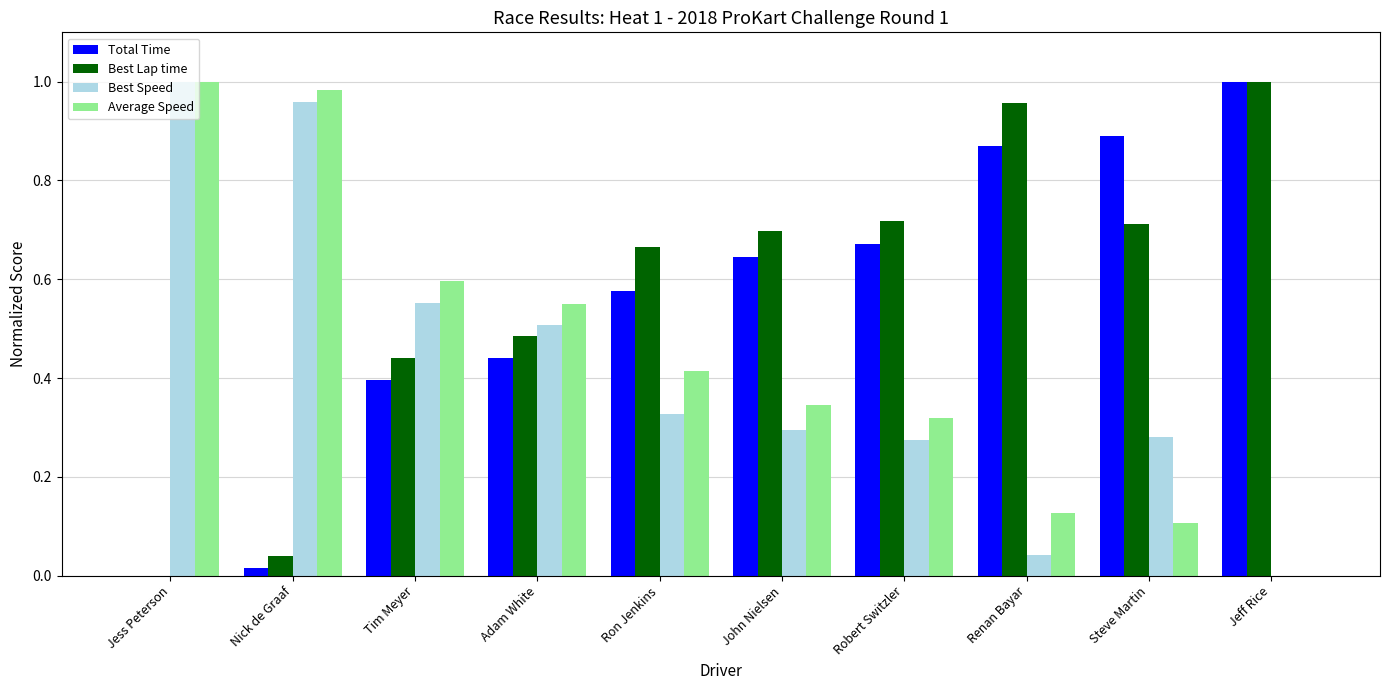

What is the sum of the Best Speed values at Tim Meyer and Steve Martin?

0.8